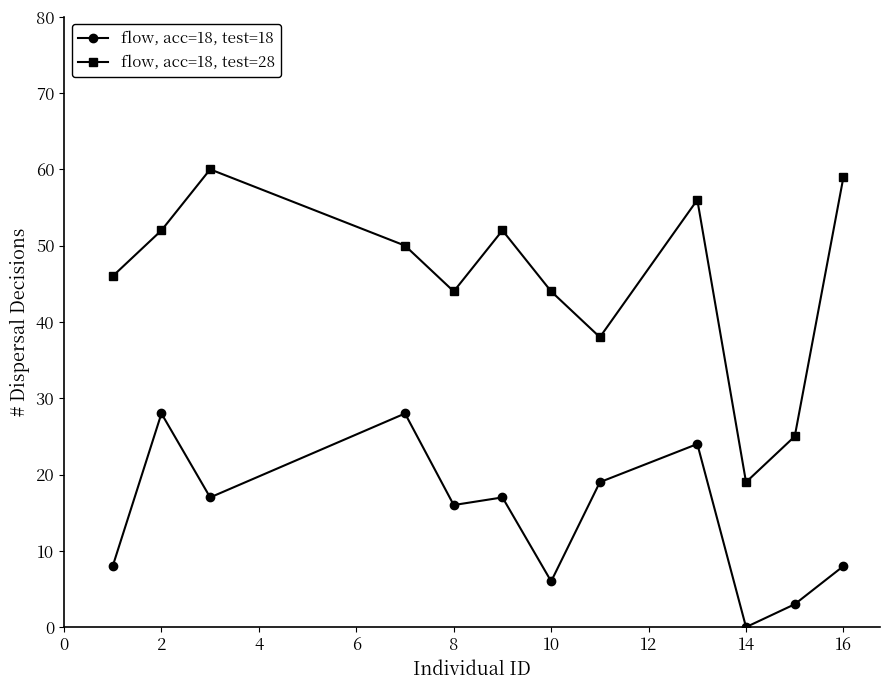

What is the sum of all flow, acc=18, test=18 values?

174